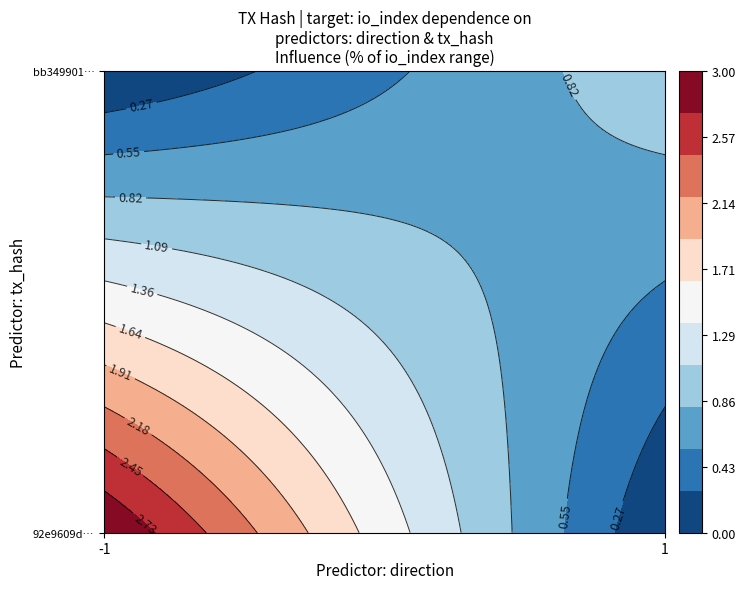

What is the highest value of the 92e9609d094e01671c287c07acdee0e054859de series?

3